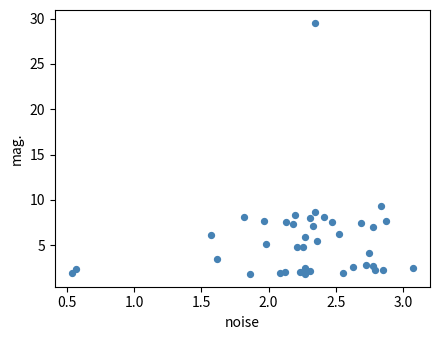

What is the range of Y values (max minus min)?

27.8